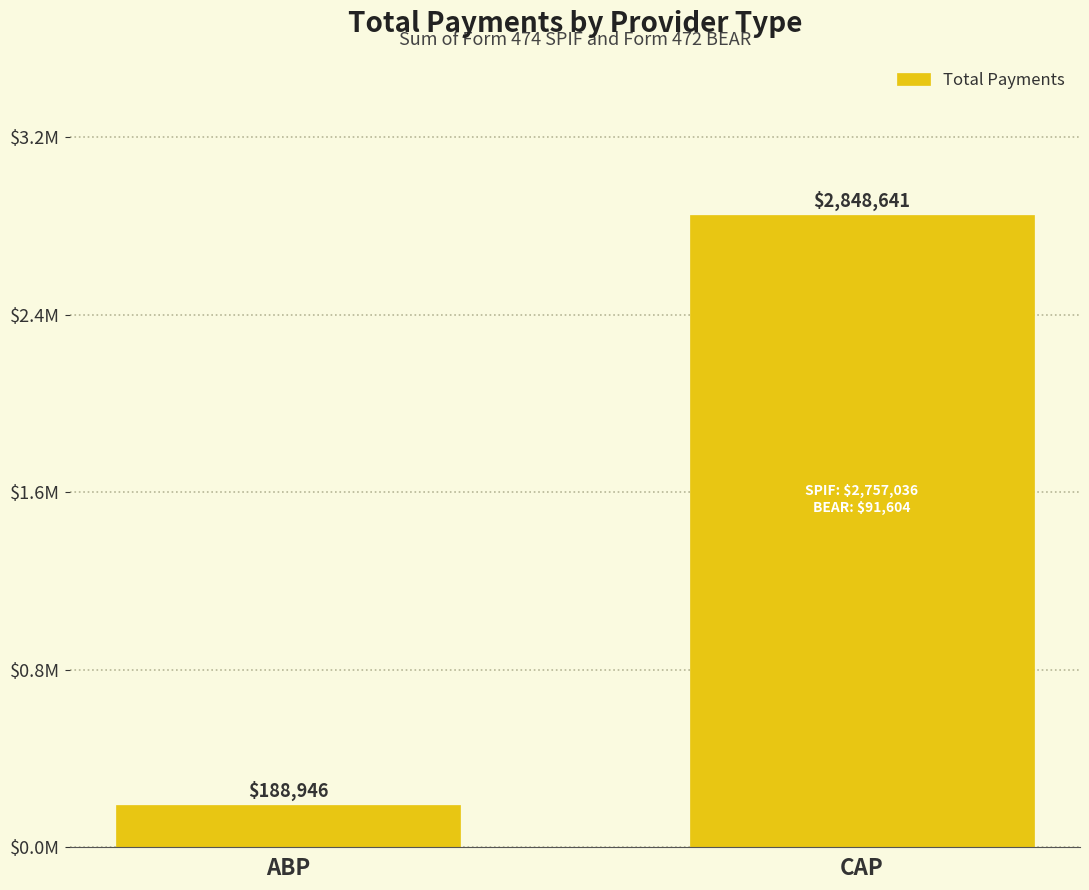

The chart shows a value of 5095684.9 at CAP. True or false?

False